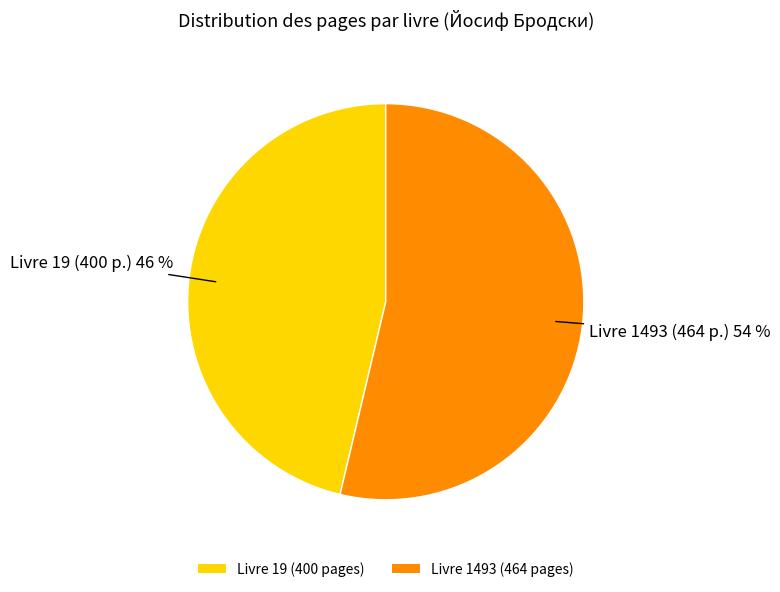

To the nearest percent, what is the average slice percentage?

50%